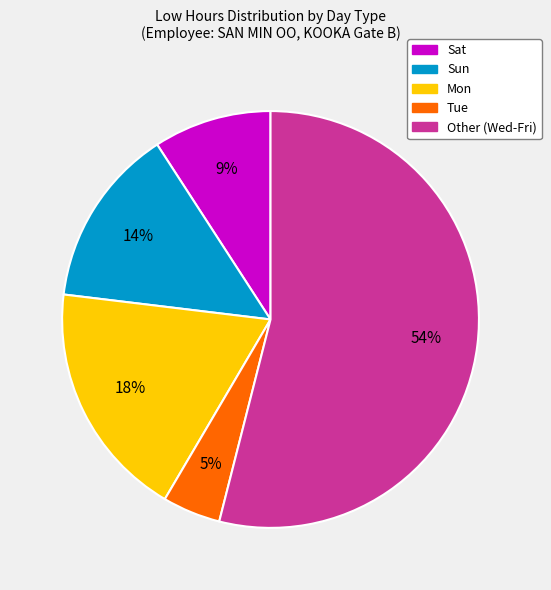

To the nearest percent, what is the average slice percentage?

20%